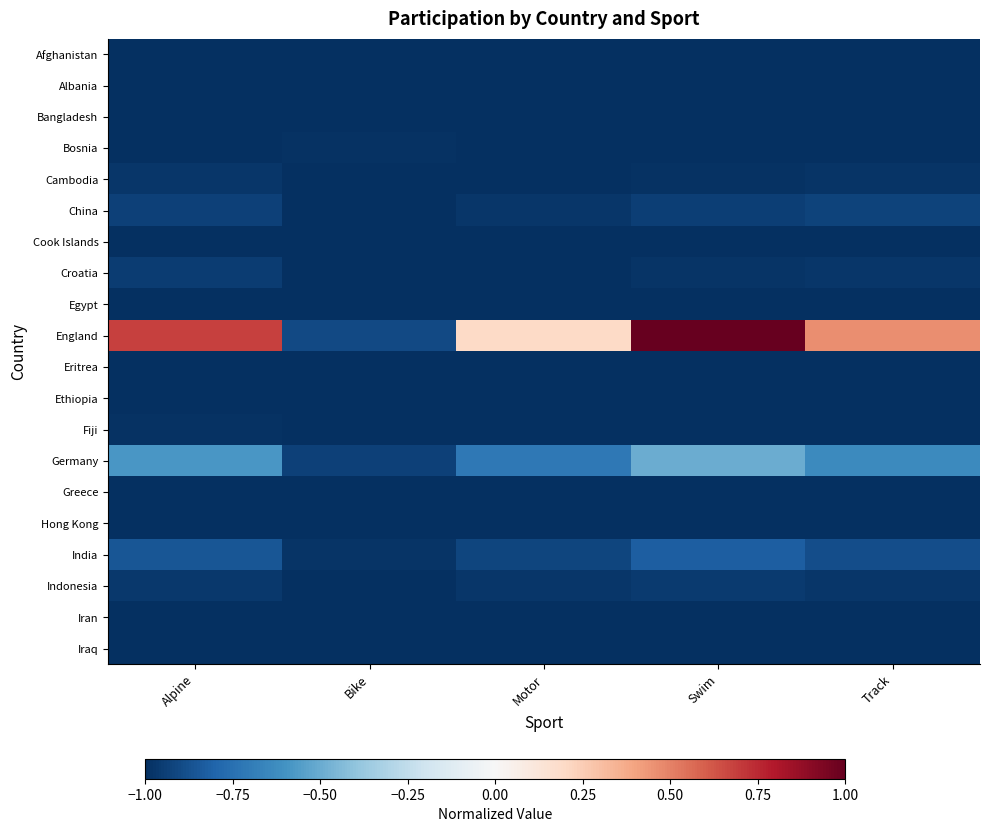

Which series has the widest spread of values?

England